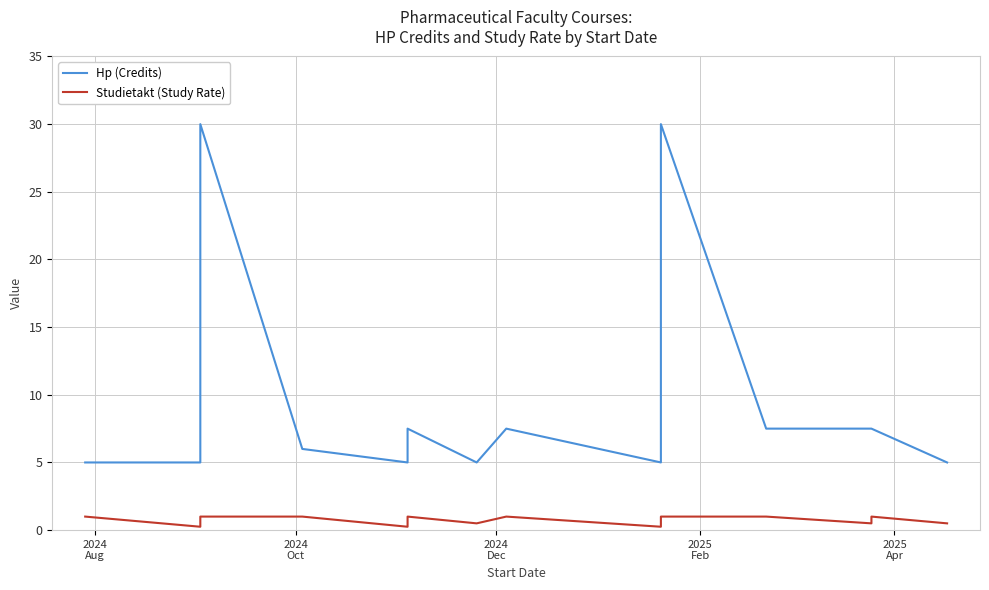

Is it true that Hp (Credits) equals 11.1 at 23?

False